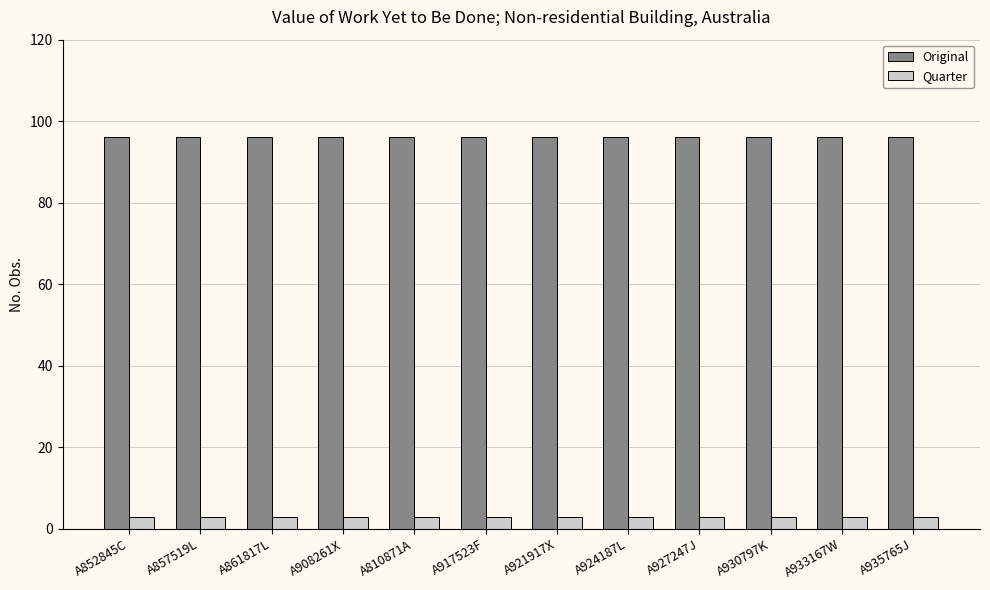

Which series has the largest total across all categories?

Original